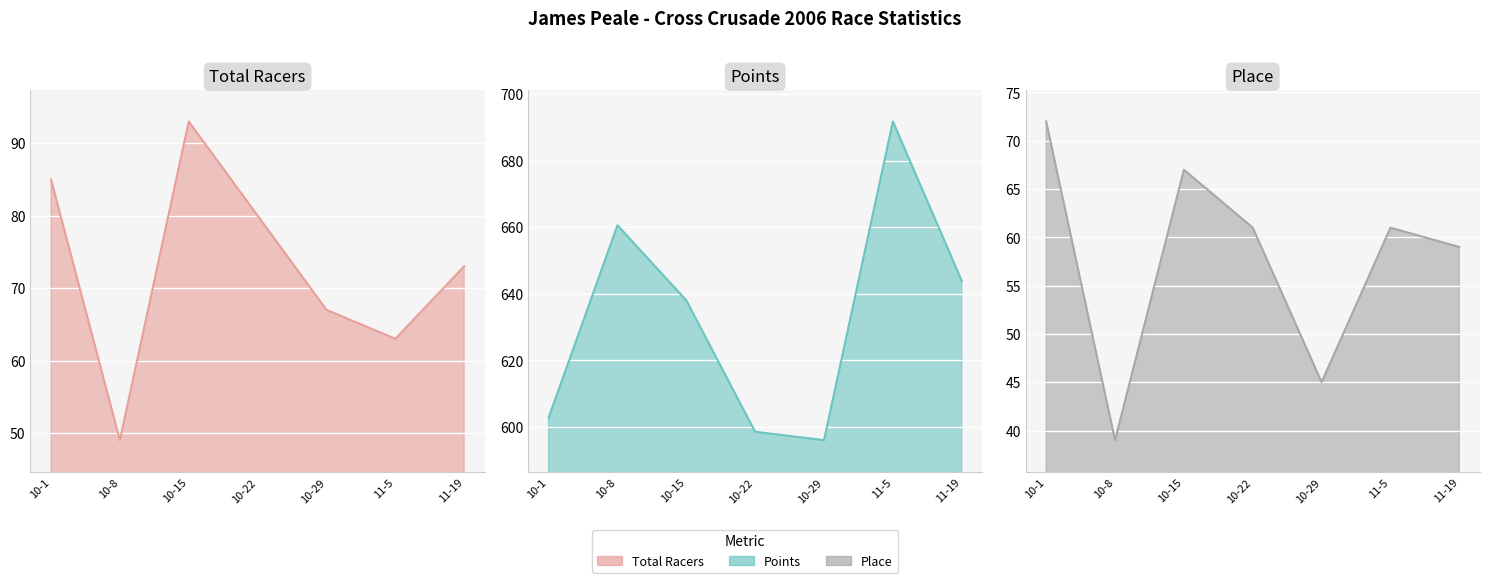

Between 11-19 and 10-15, which is larger?

10-15